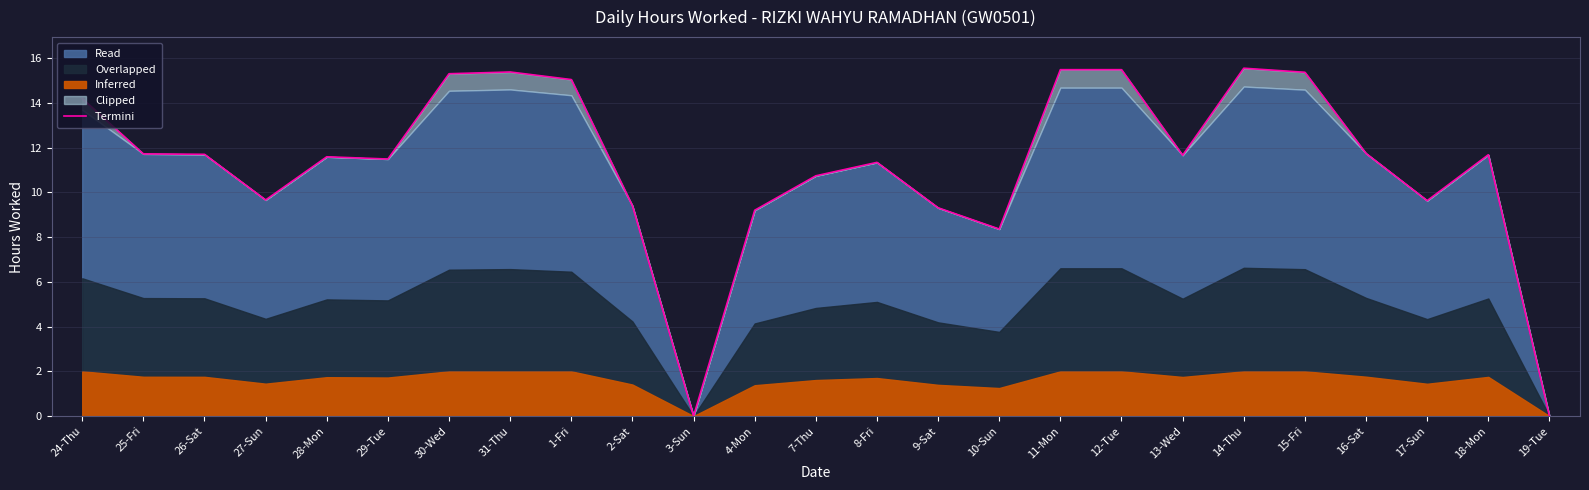

How many positive values are there?

23